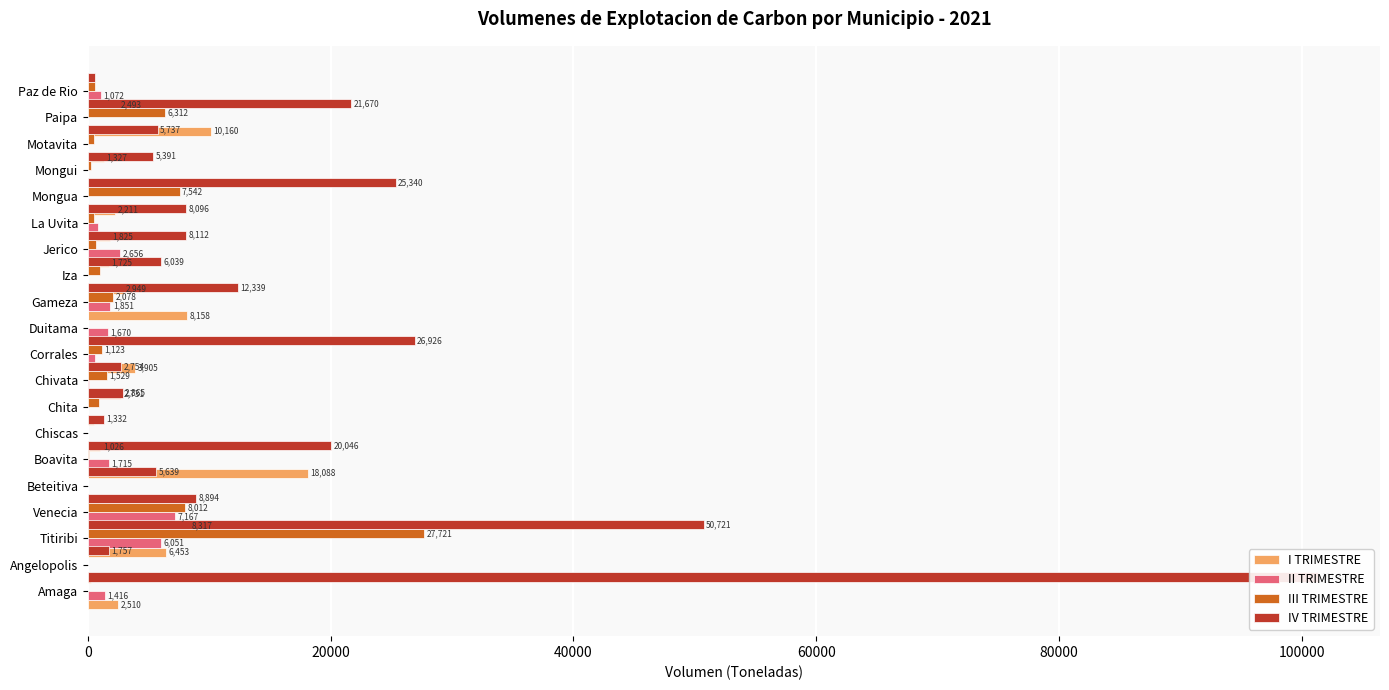

What is the difference between the second highest and second lowest values in the I TRIMESTRE series?

10159.5